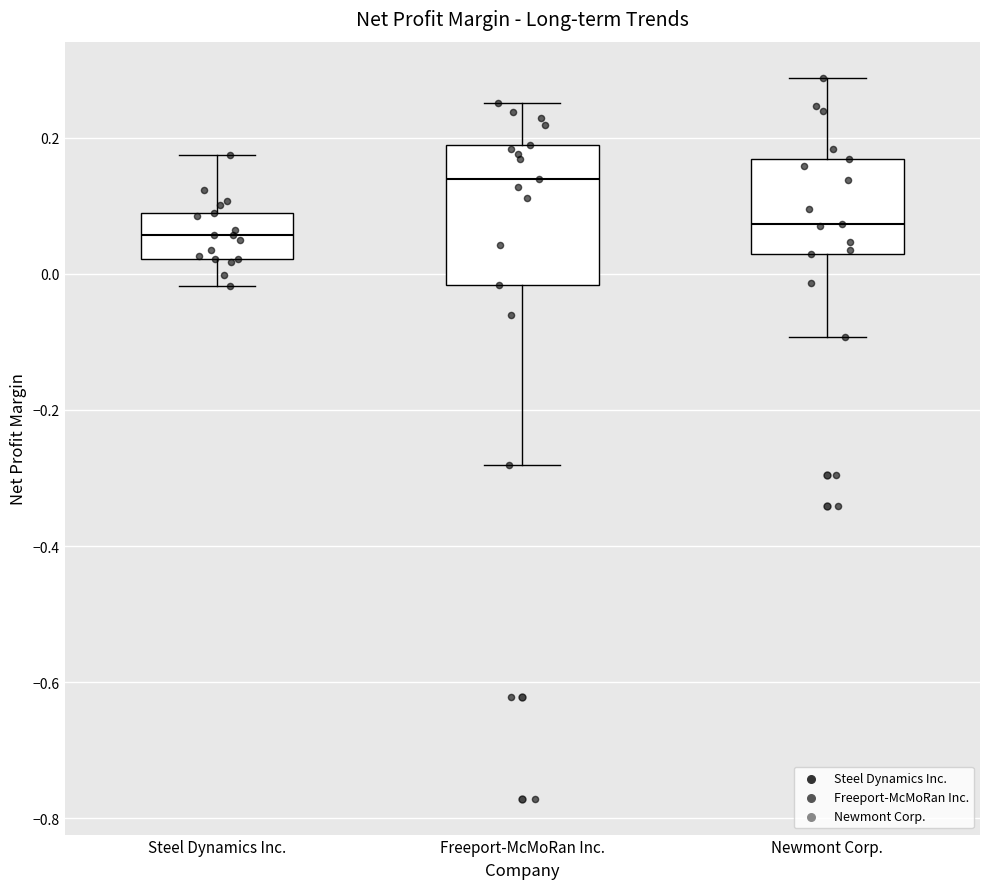

Which box's median line is the highest?

Freeport-McMoRan Inc.